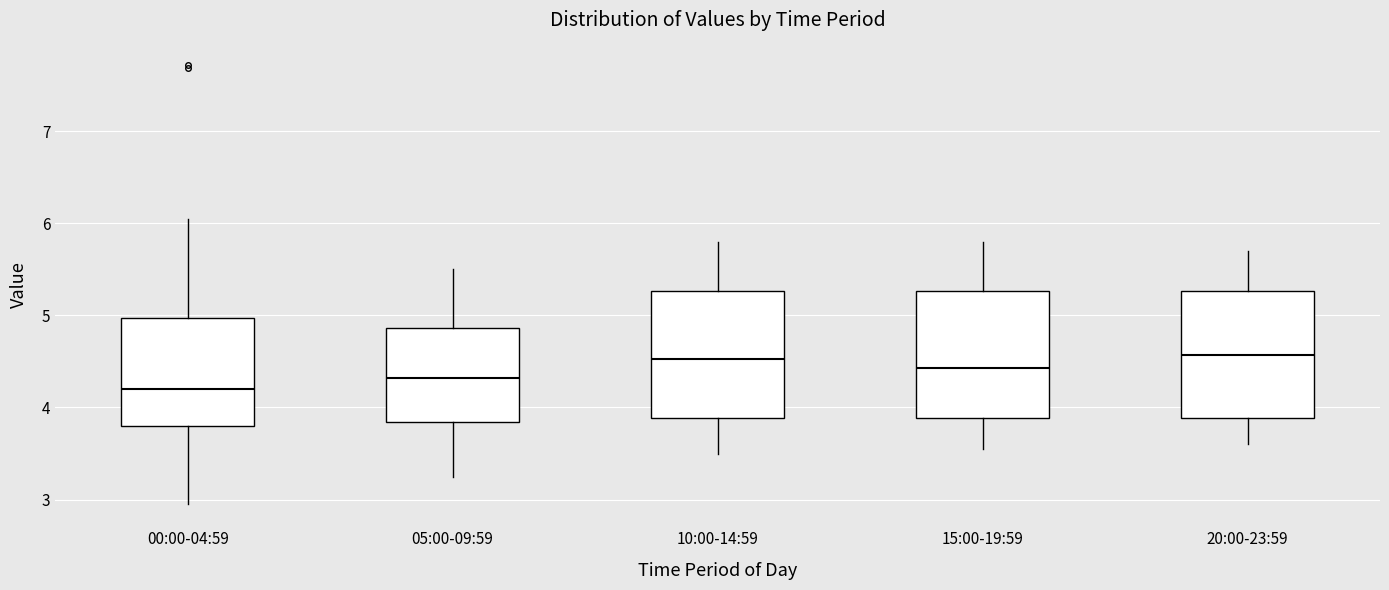

Where does the lower whisker of the box for 05:00-09:59 end on the y-axis? The values are not printed on the chart, so give them approximately, as read against the axis.

3.3